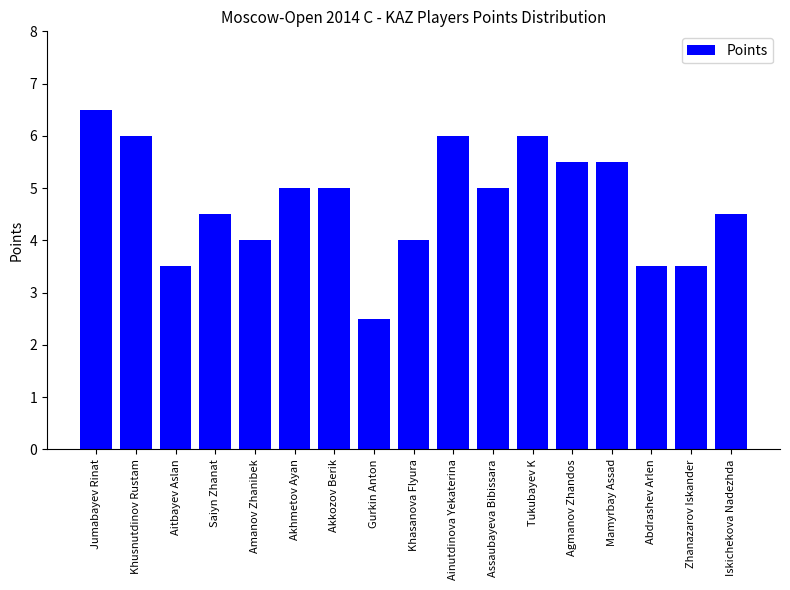

At which category does the chart reach its minimum across all series?

Gurkin Anton